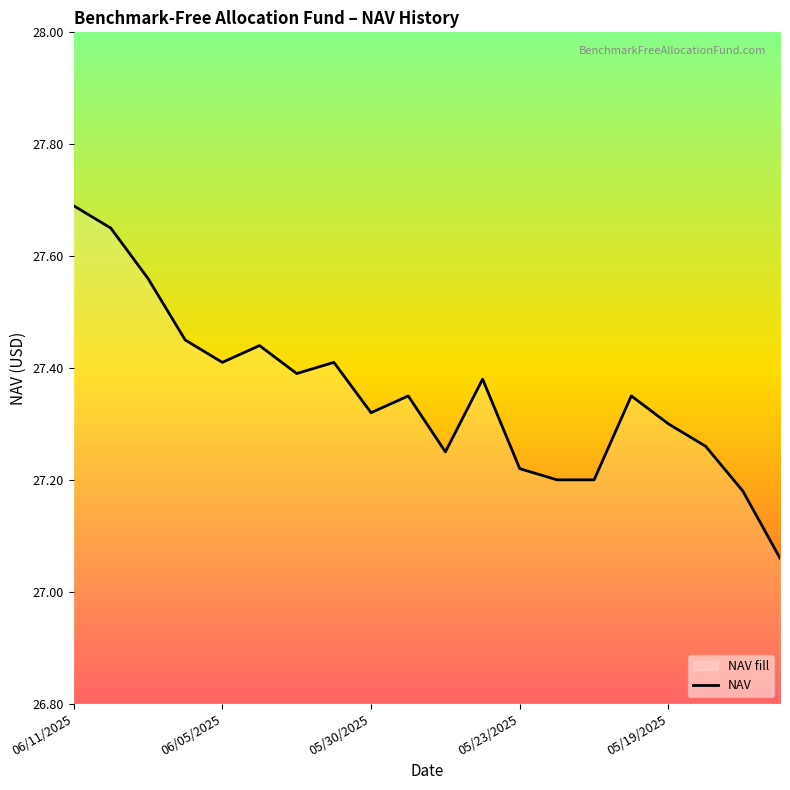

What position from the right is 9?

11